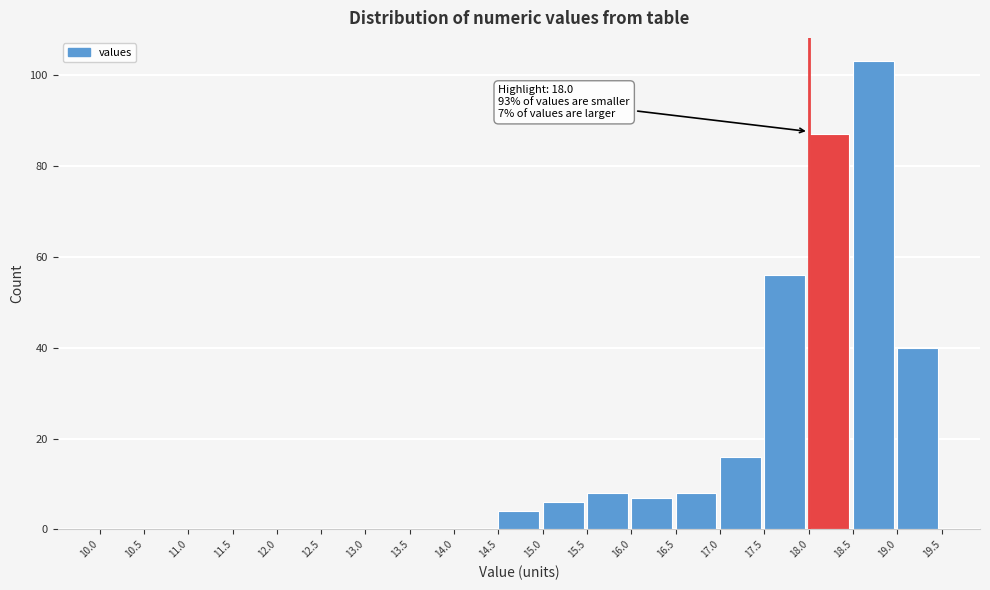

Which range on the x-axis has the tallest bar?

18.5 to 19.0